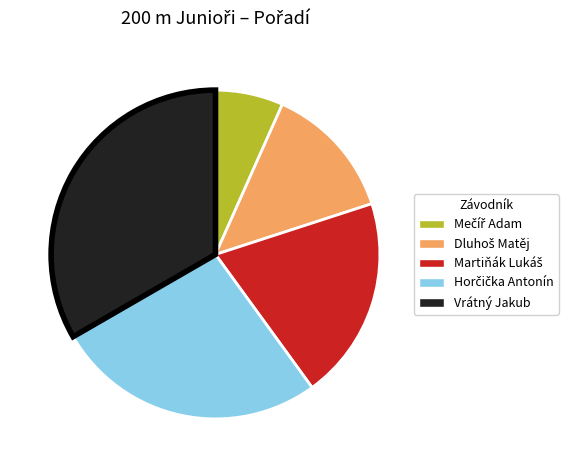

Which category has the biggest portion of the pie?

Vrátný Jakub